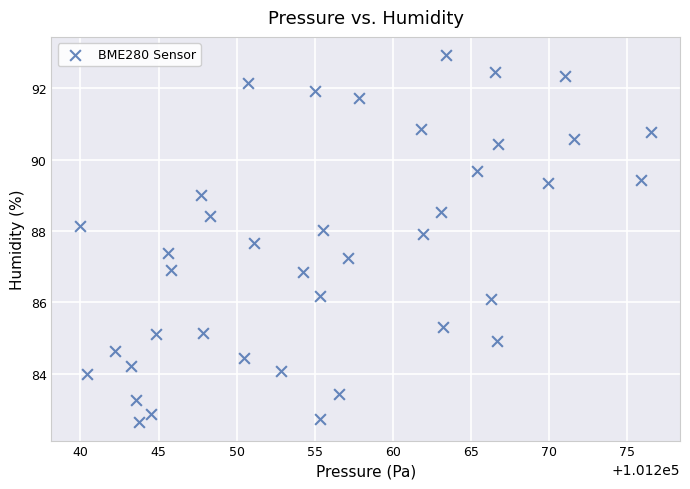

What is the range of X values (max minus min)?

36.6